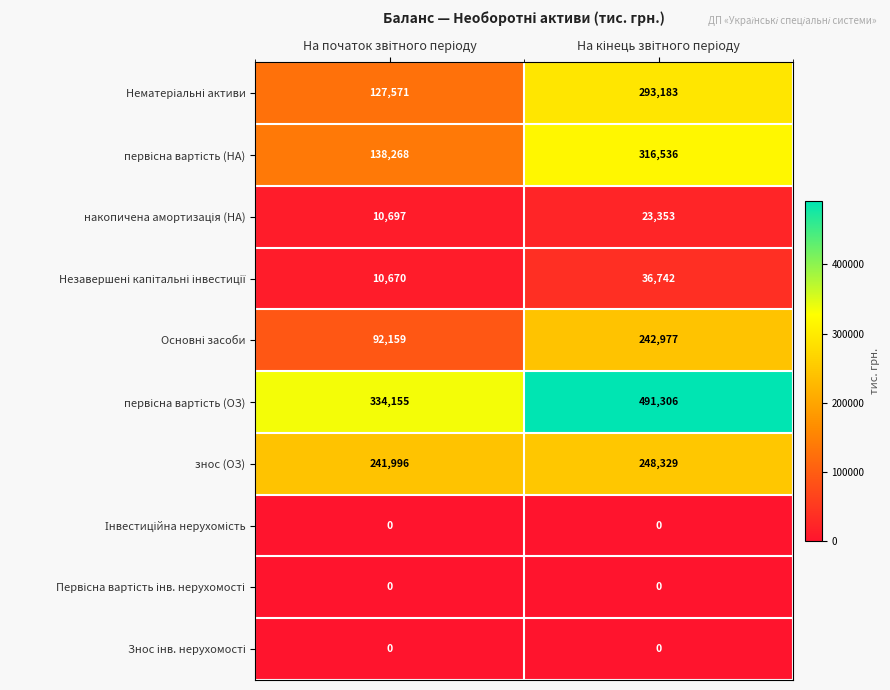

What is the sum of all знос (ОЗ) values?

490325